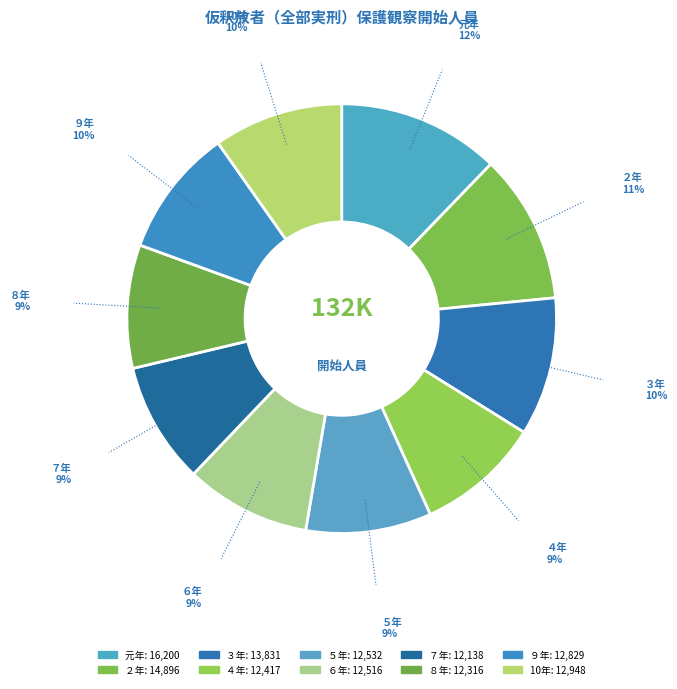

Which has a higher value, ７年 or ２年?

２年